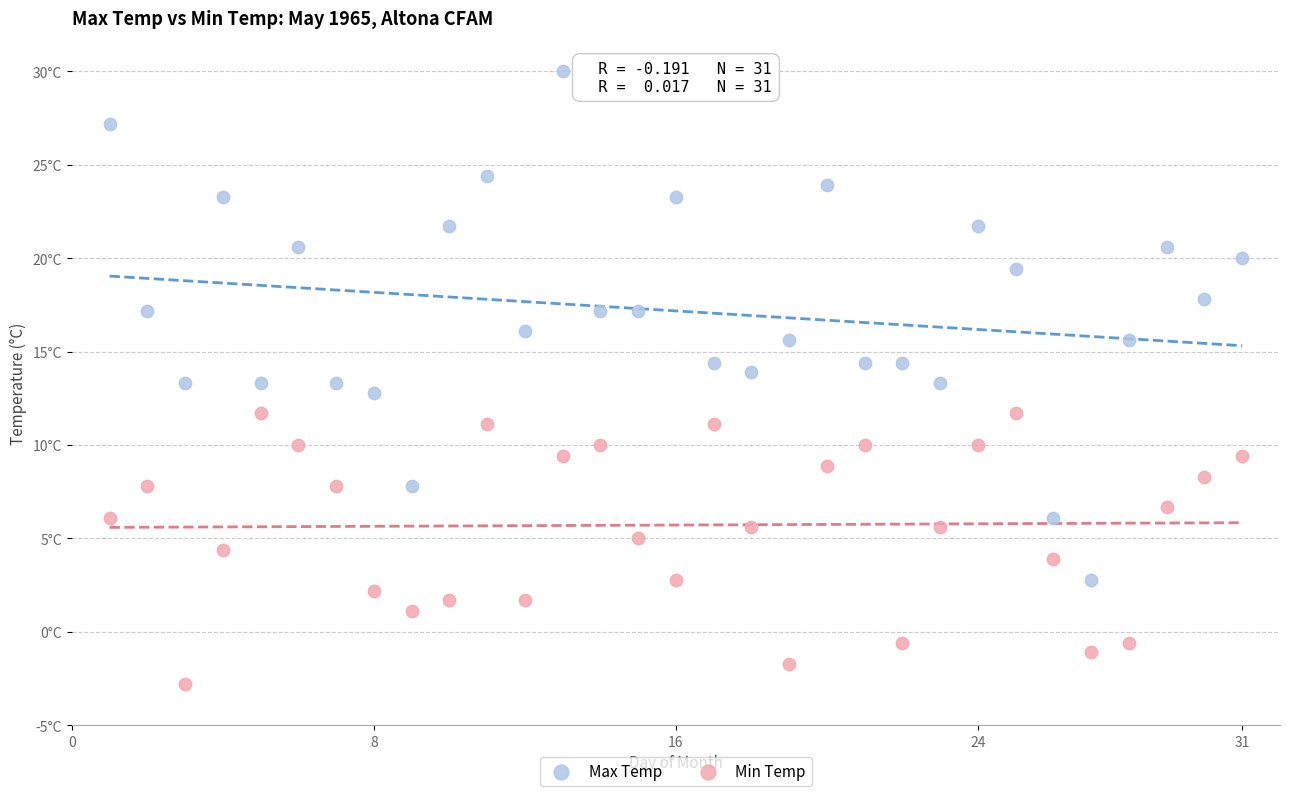

Which series has the largest Y range (max minus min)?

Max Temp